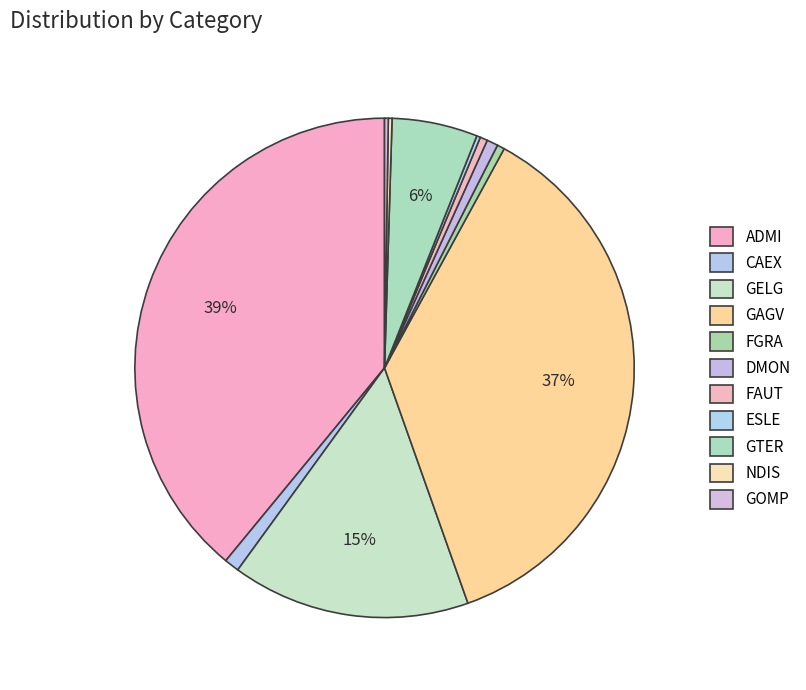

Which has a higher value, FAUT or NDIS?

FAUT